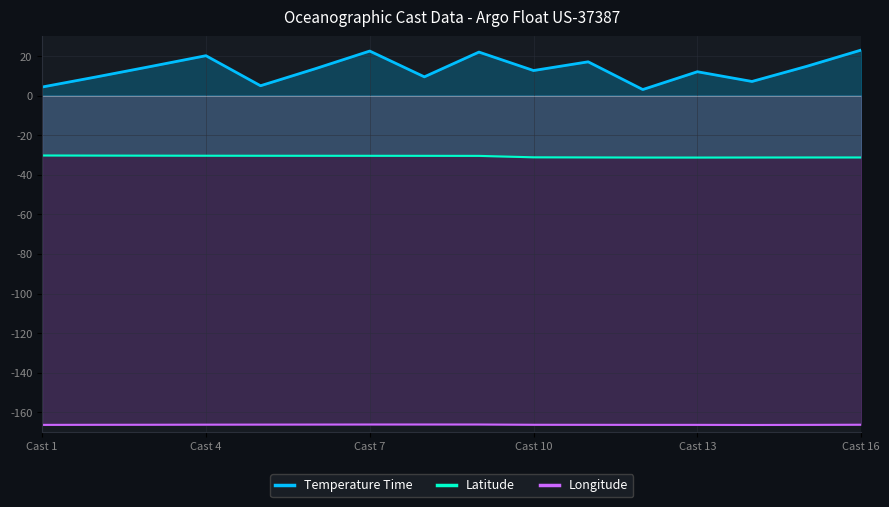

What is the difference between the second highest and minimum values in the Latitude series?

1.0